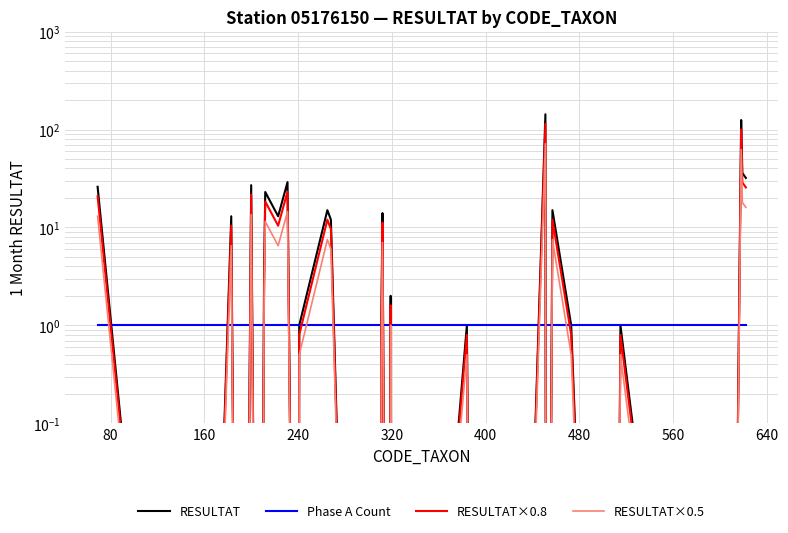

How many lines are shown in the chart?

4